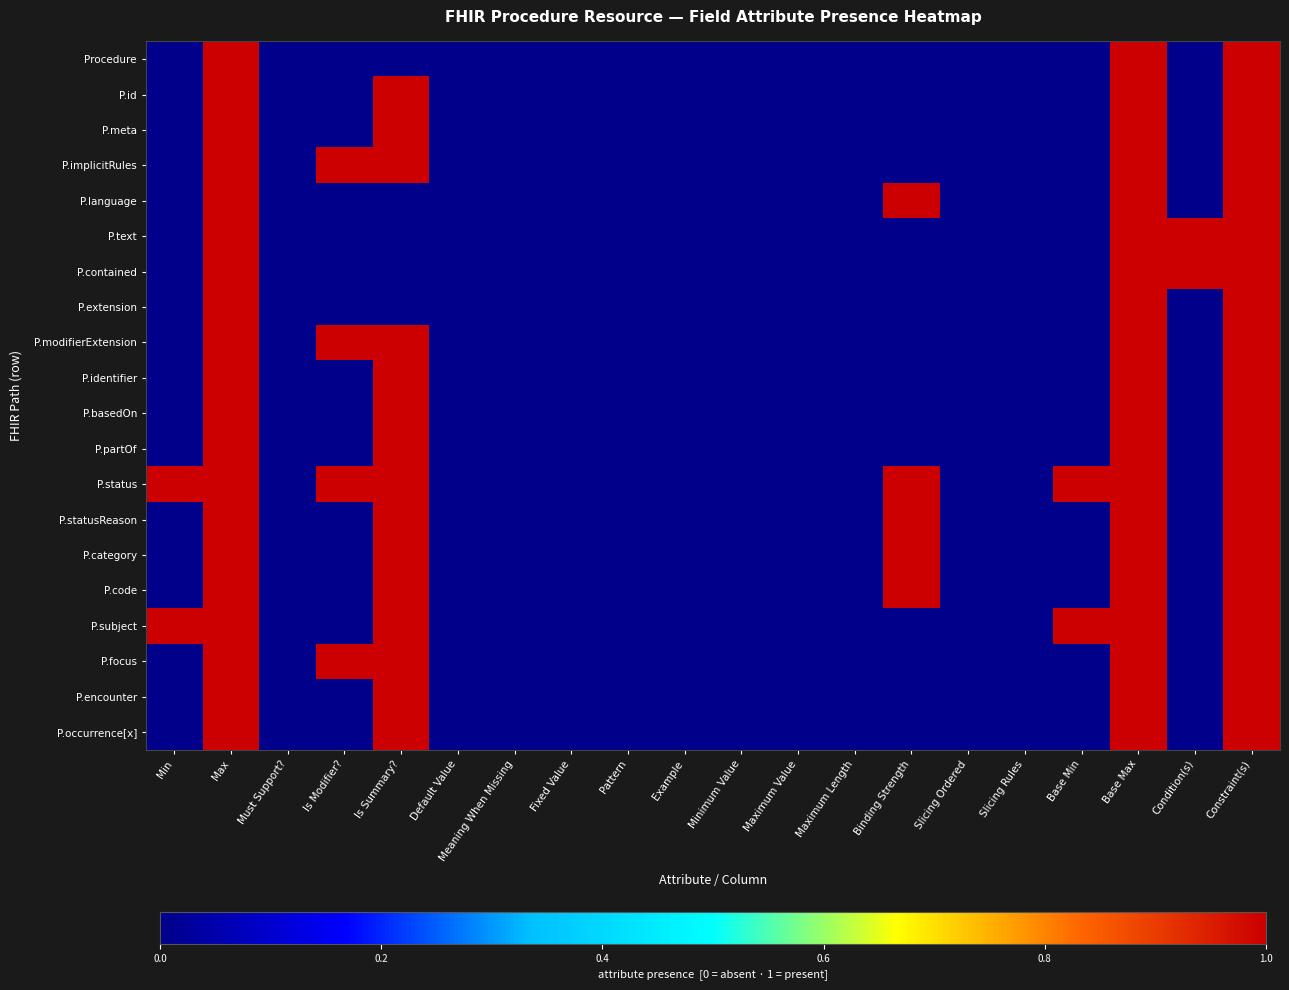

Between Meaning When Missing and Base Max, which series saw the biggest shift?

Procedure